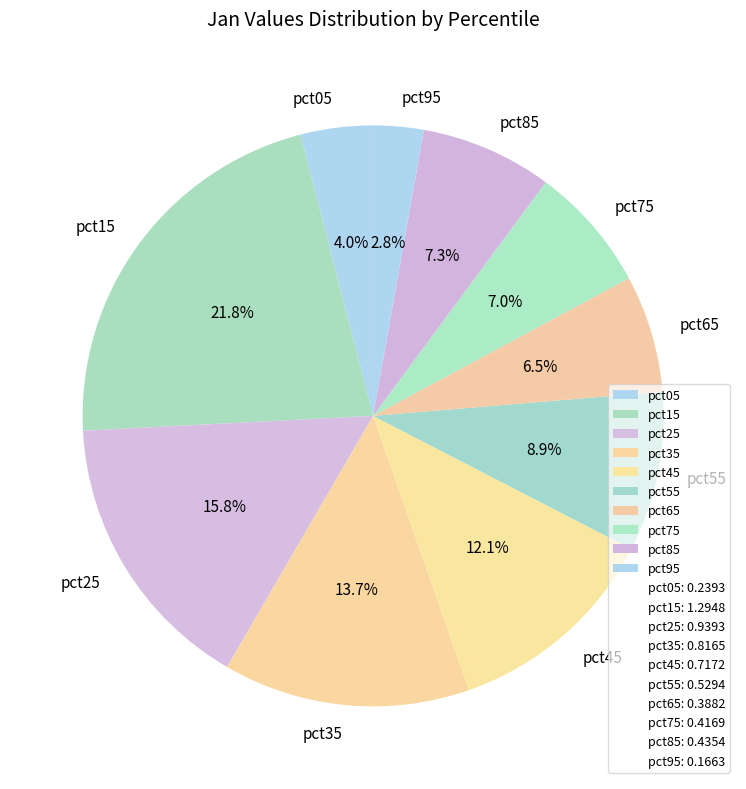

Which category has the smallest portion of the pie?

pct95